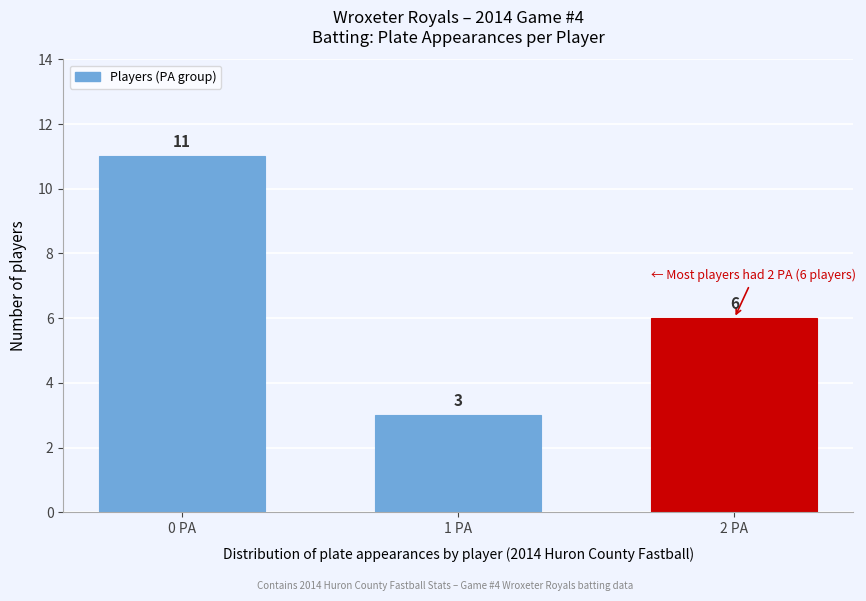

Reading left to right, what are all the values shown in this chart?

0 PA=11	1 PA=3	2 PA=6